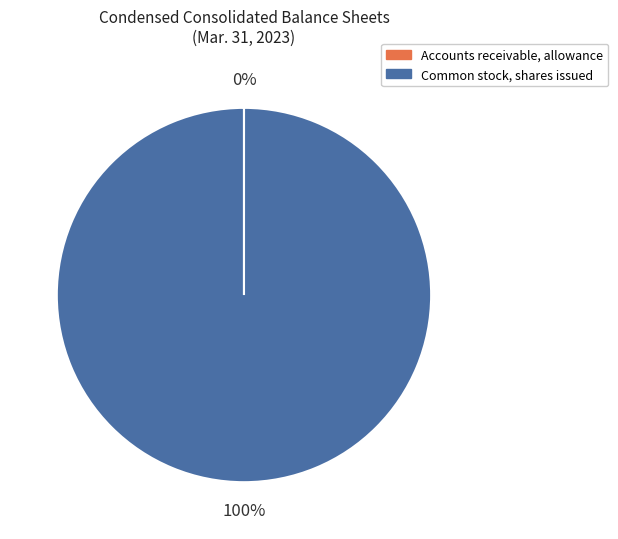

The Common stock, shares issued slice represents 100% of the pie. True or false?

True